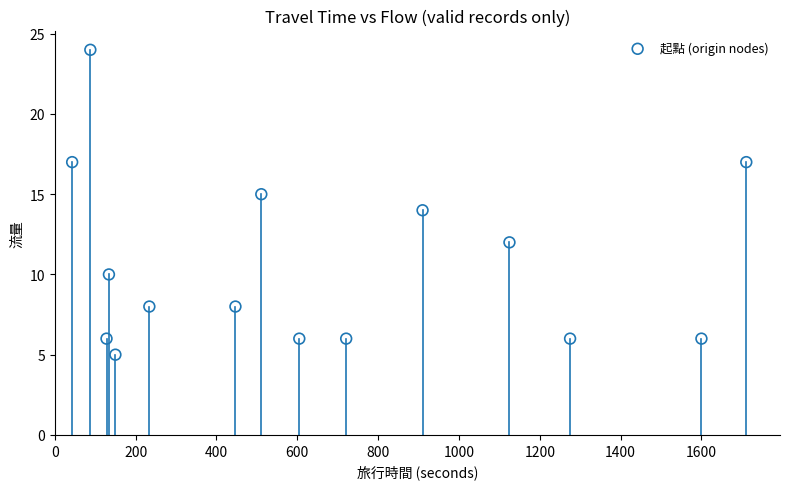

What is the range of Y values (max minus min)?

19